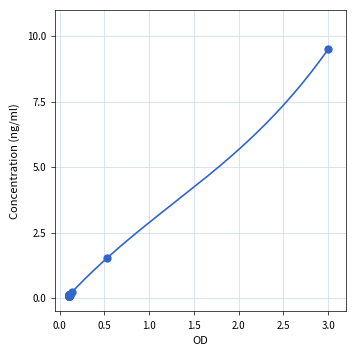

What Y value in the scatter plot is closest to 4?

1.5